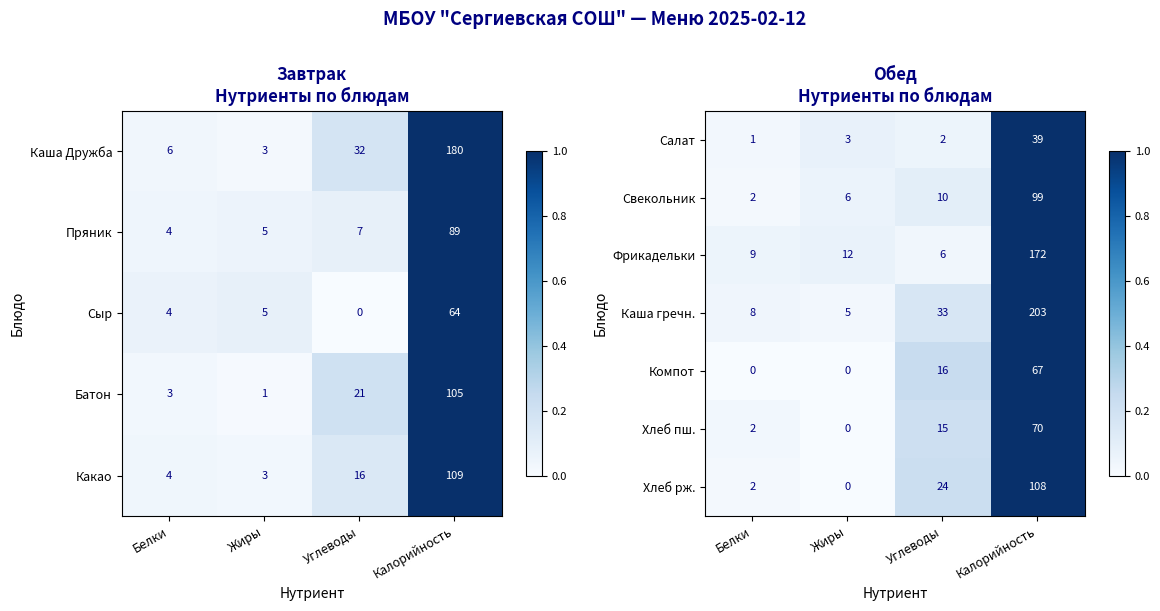

Is the value of Свекольник at Калорийность greater than the value of Компот at Жиры?

Yes